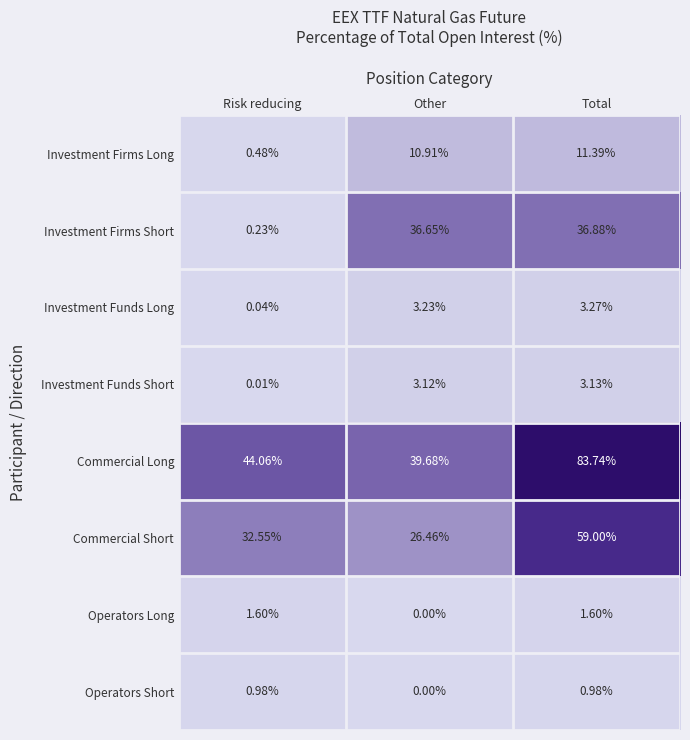

At which label does Investment Funds Short reach its peak?

Total